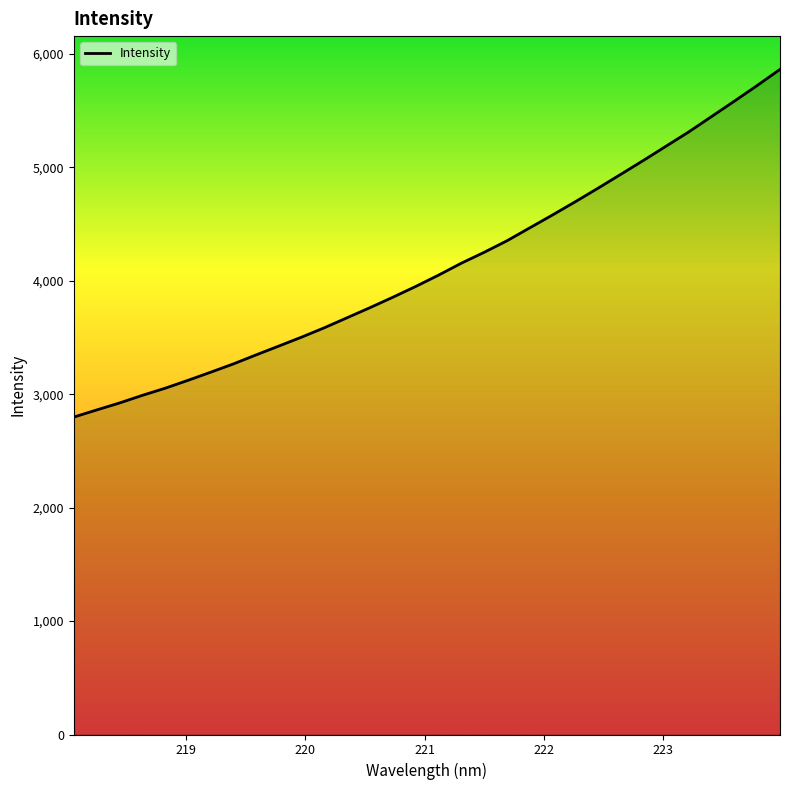

What is the difference between the maximum and minimum values?

3065.9